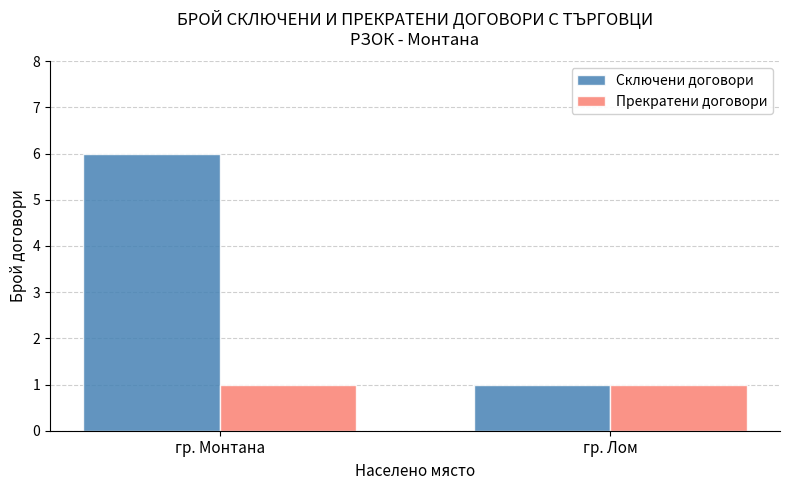

Which label corresponds to the largest value in the chart?

гр. Монтана